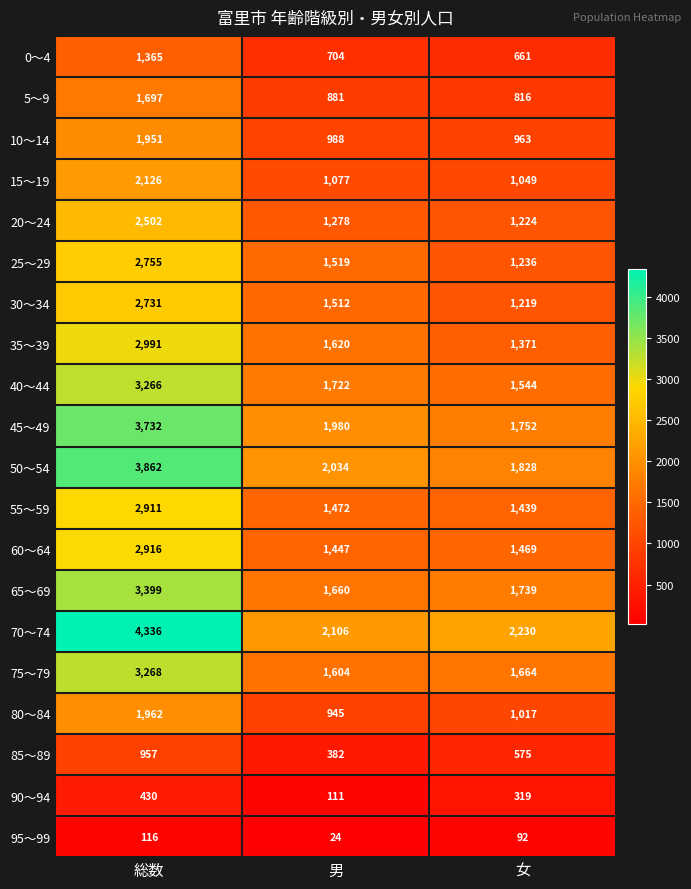

What is the difference between the maximum and minimum values in the 85～89 series?

575